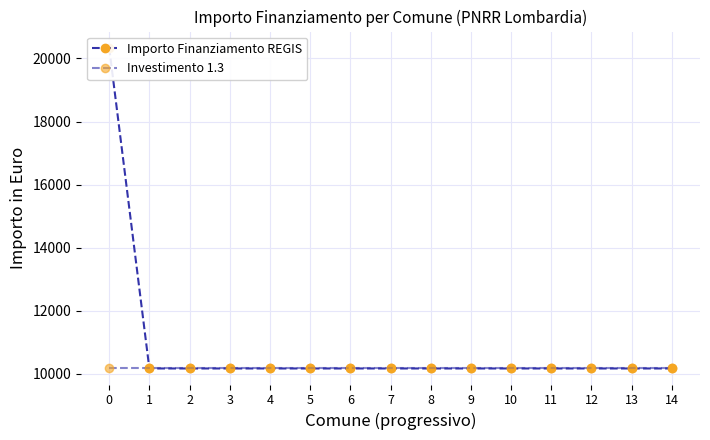

What is the value of the Importo Finanziamento REGIS point at the 14th from the left?

10172